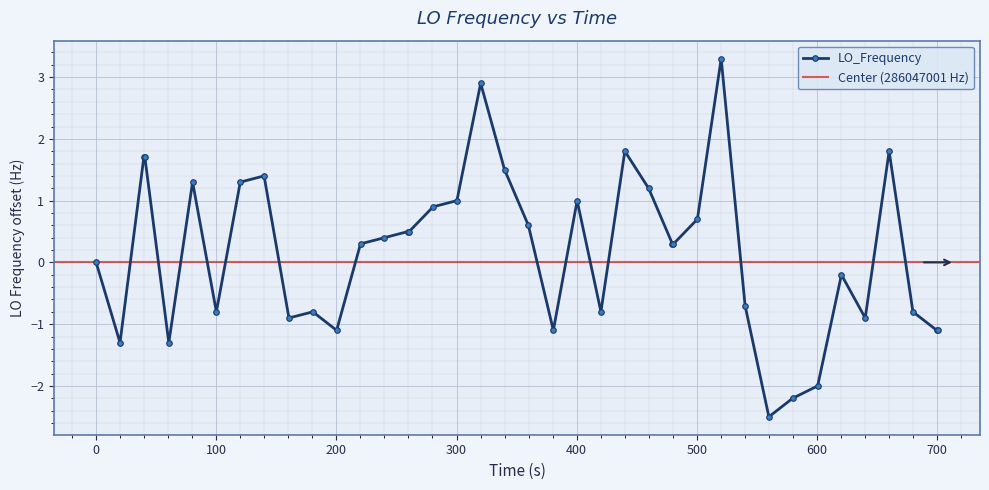

What is the value of the LO_Frequency point at the 2nd from the left?

-1.3